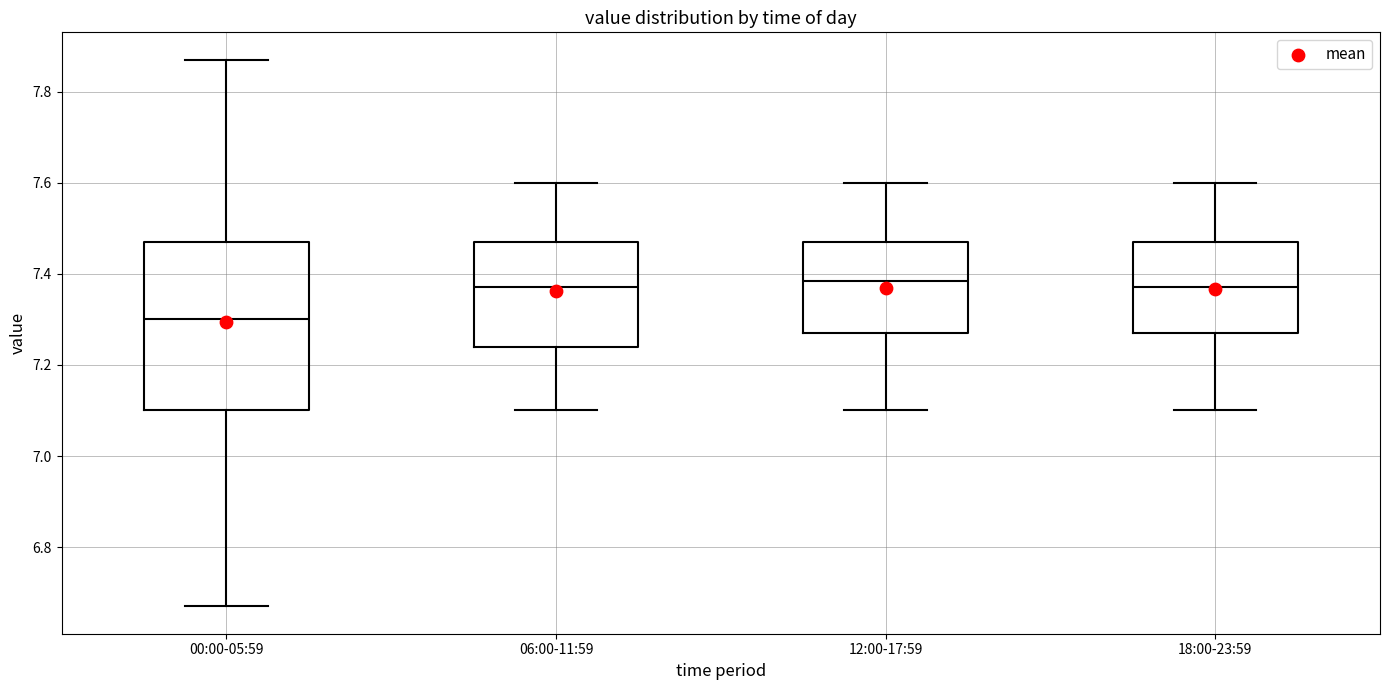

Which box is the tallest, from its lower edge to its upper edge?

00:00-05:59